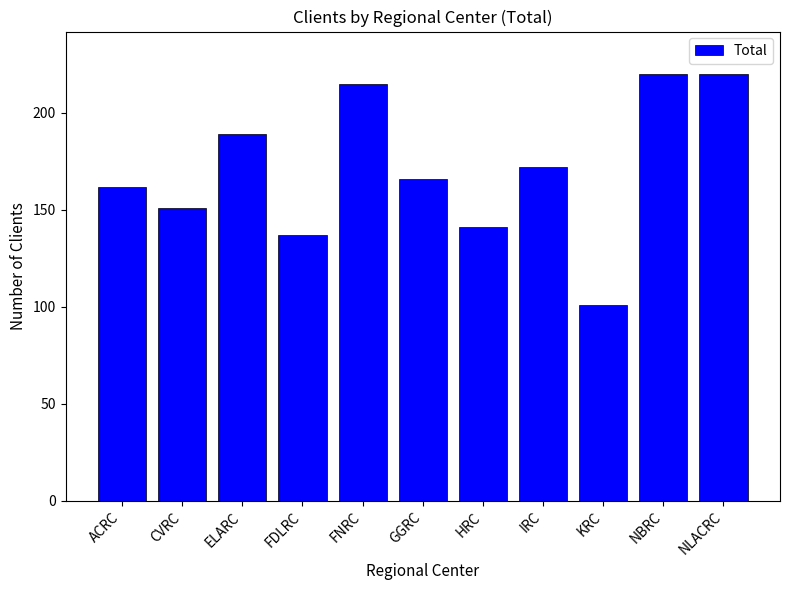

What is the difference between the maximum and minimum values?

119